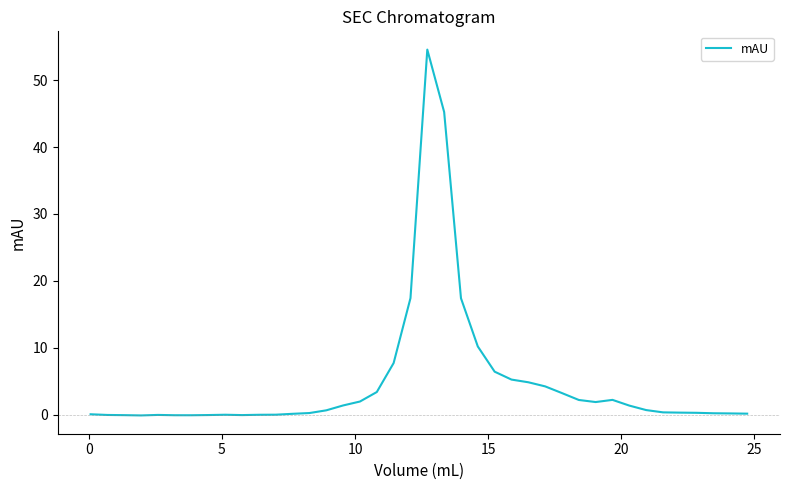

What is the difference between the maximum and minimum values?

54.7